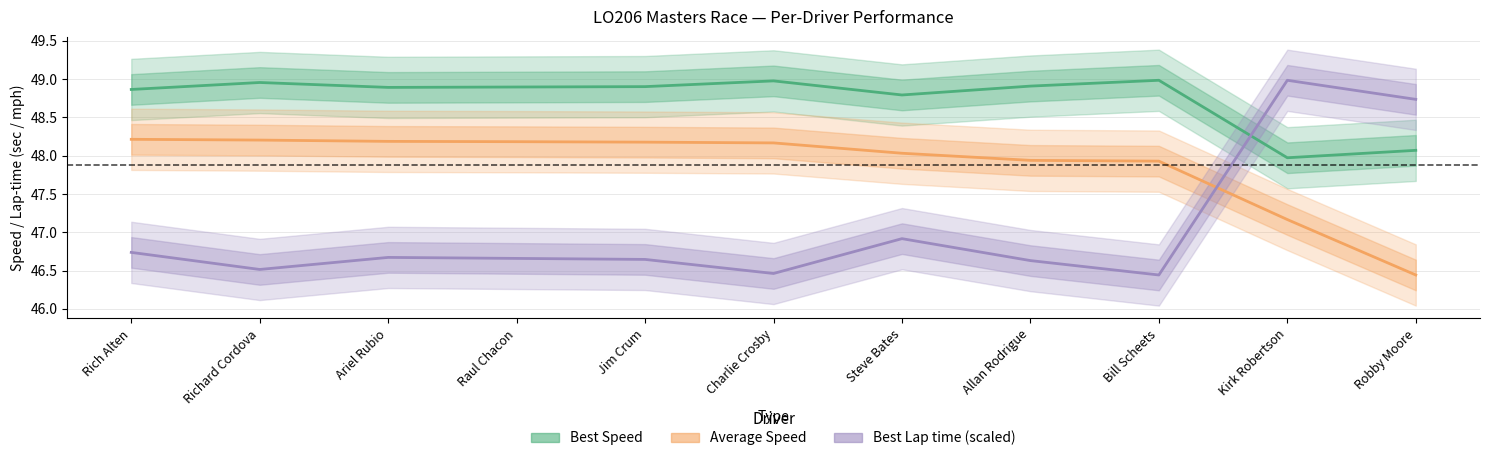

What is the spread (max minus min) of values at Charlie Crosby?

2.5